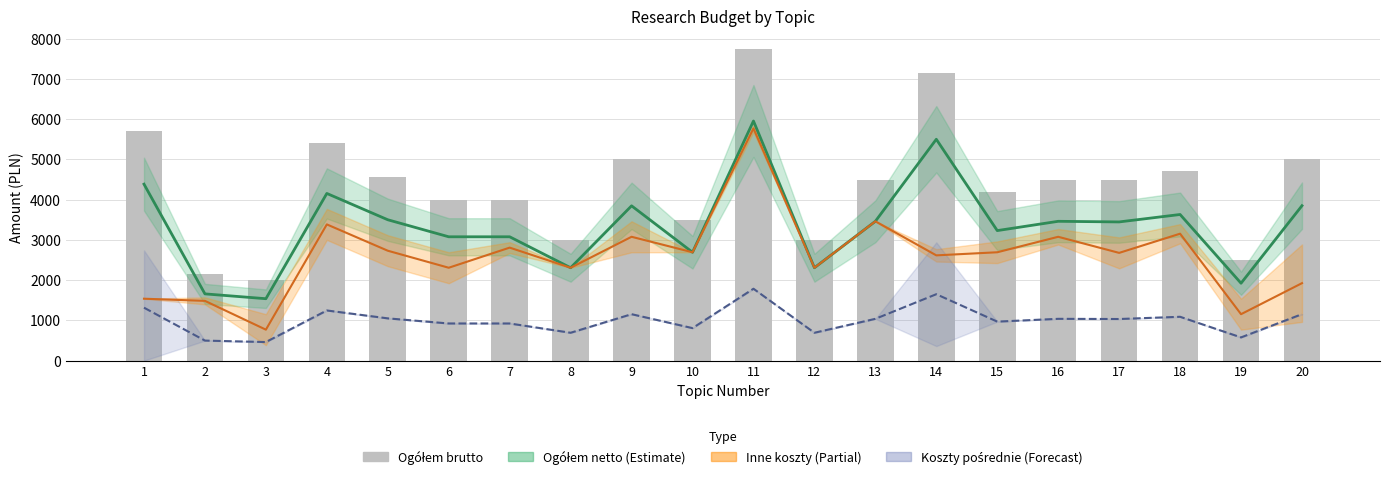

Rank the series by their average value, from lowest to highest.

Koszty pośrednie, Inne koszty, Ogółem netto, Ogółem brutto